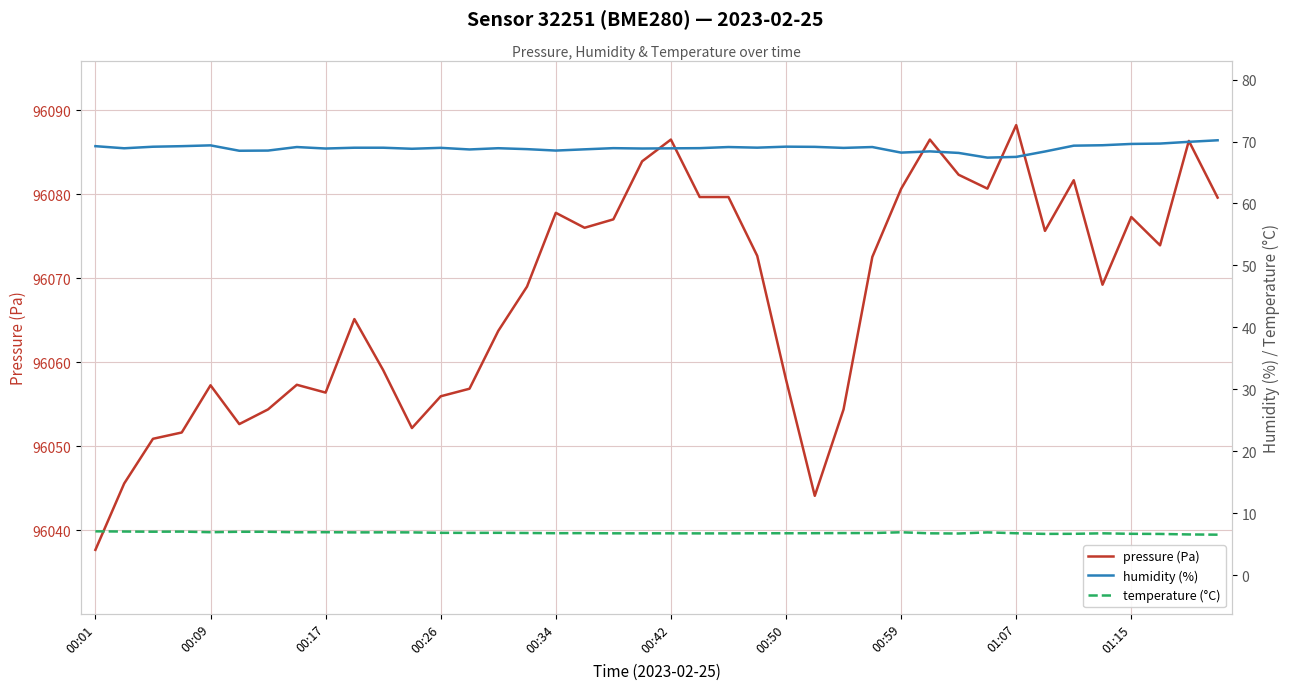

What is the greatest value displayed?

96088.2